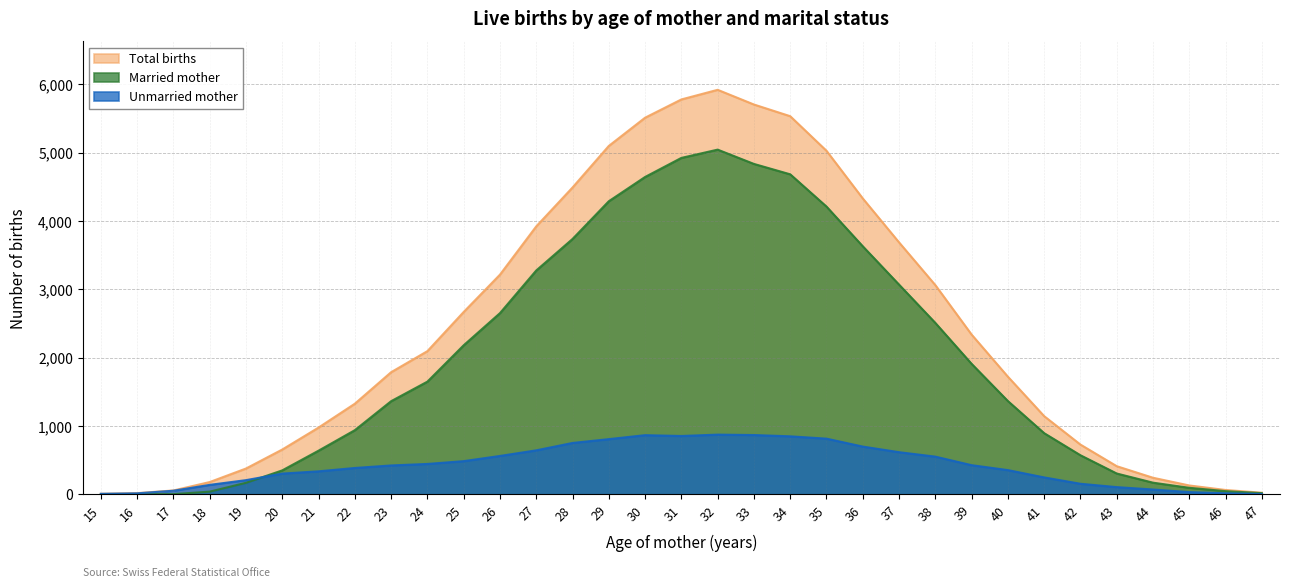

True or false: Unmarried mother has more than 1 interior local peaks.

True